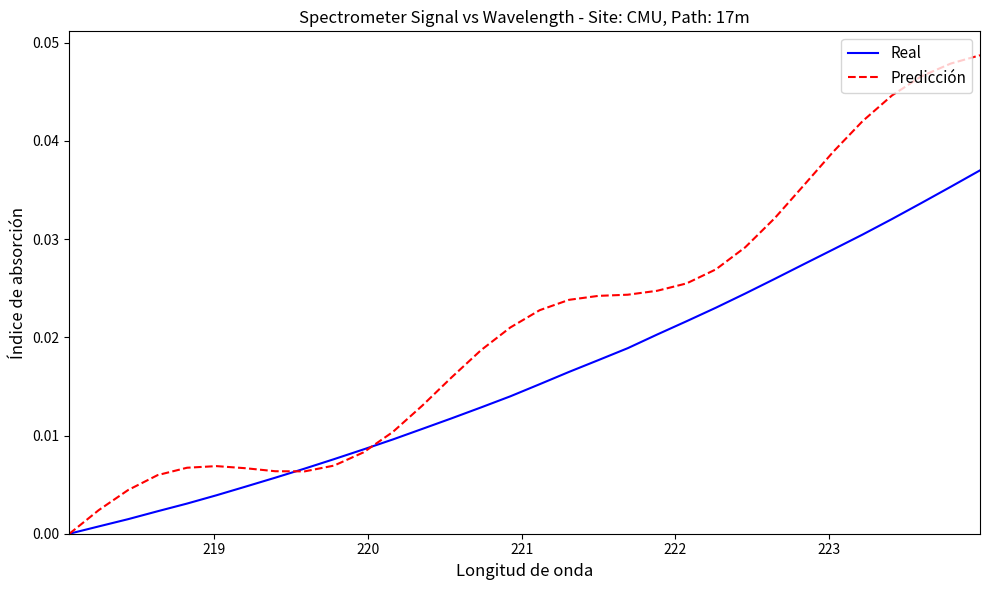

List the series in order of their peak value, highest first.

Predicción, Real